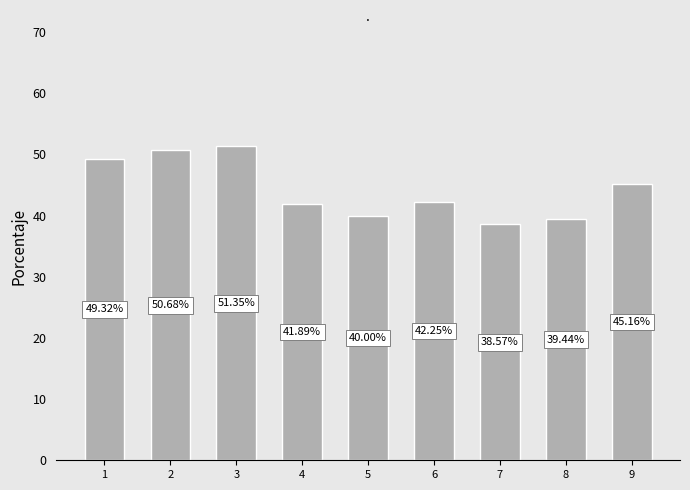

Rank the categories by value from lowest to highest.

7, 8, 5, 4, 6, 9, 1, 2, 3